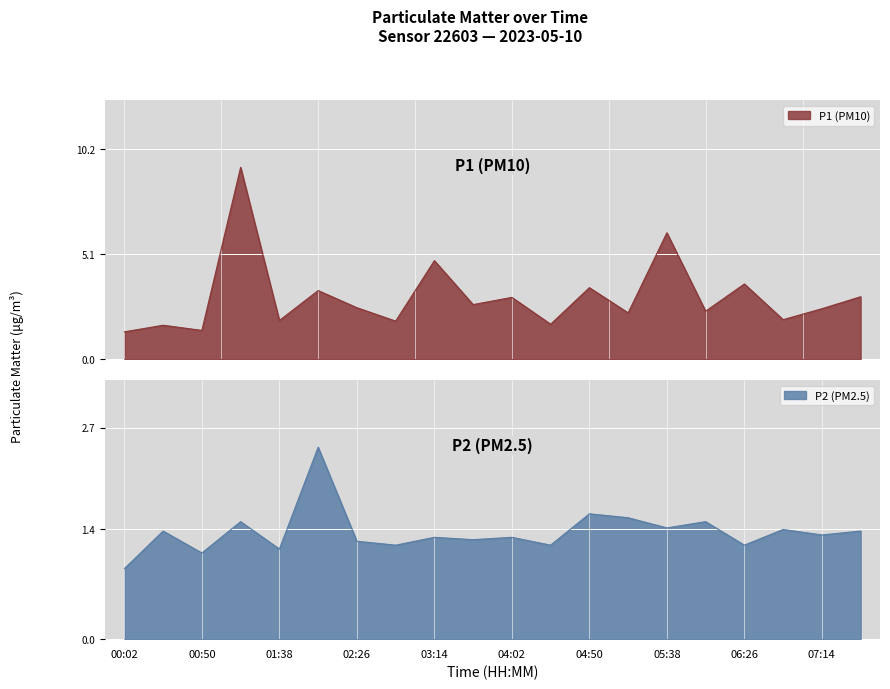

Where does the P1 series first go above 2?

01:15